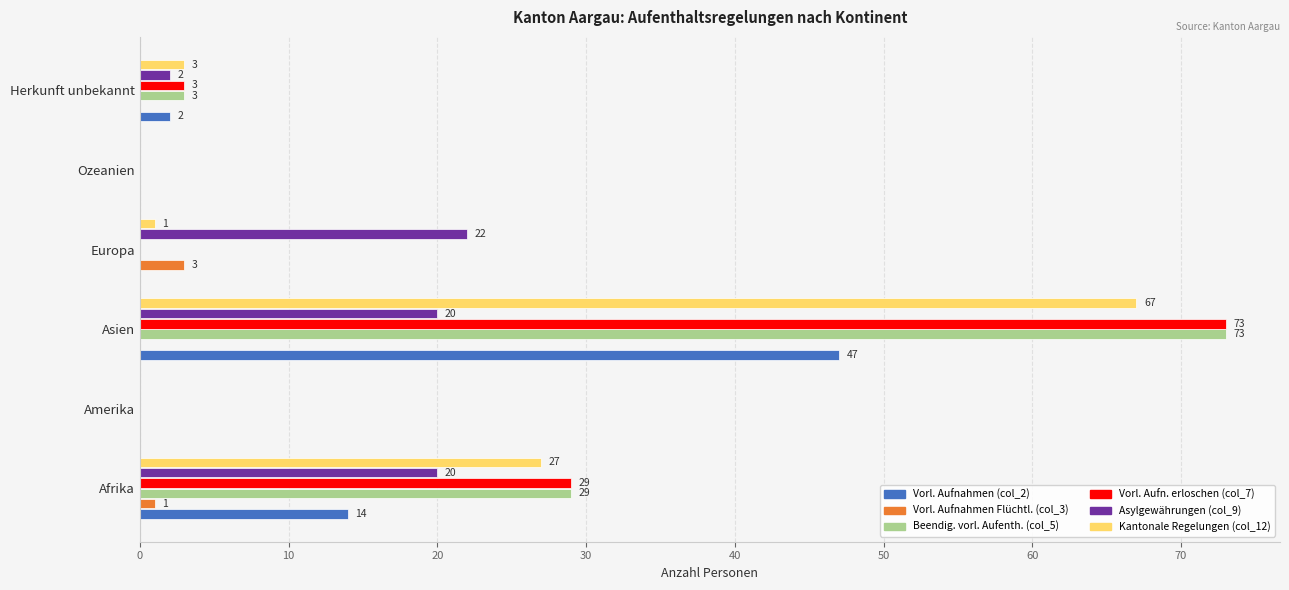

Is the value of Vorl. Aufnahmen Flüchtl. (col_3) at Afrika greater than the value of Vorl. Aufnahmen (col_2) at Asien?

No